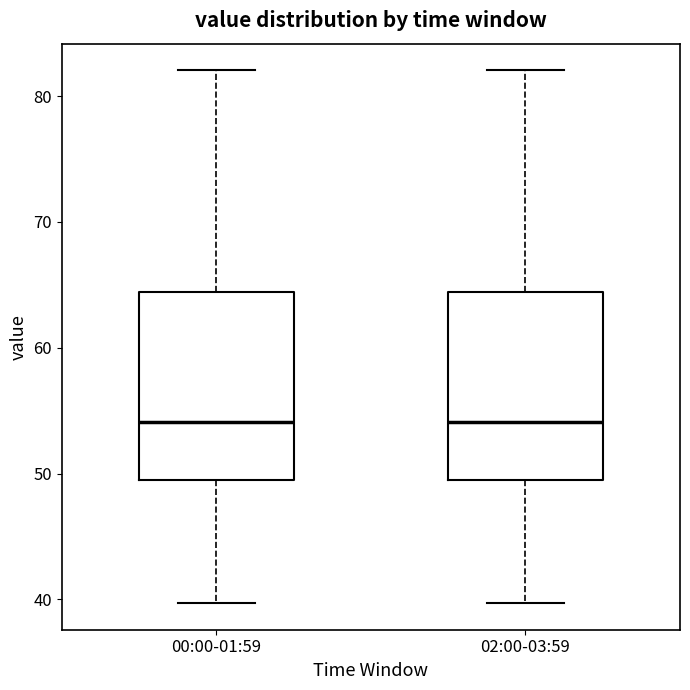

Reading left to right, read every box against the y-axis: the position of its median line, the range the box covers, and the ends of its whiskers. The values are not printed on the chart, so give them approximately, as read against the axis.

00:00-01:59: median 54, box 49 to 64, whiskers 40 to 82
02:00-03:59: median 54, box 49 to 64, whiskers 40 to 82